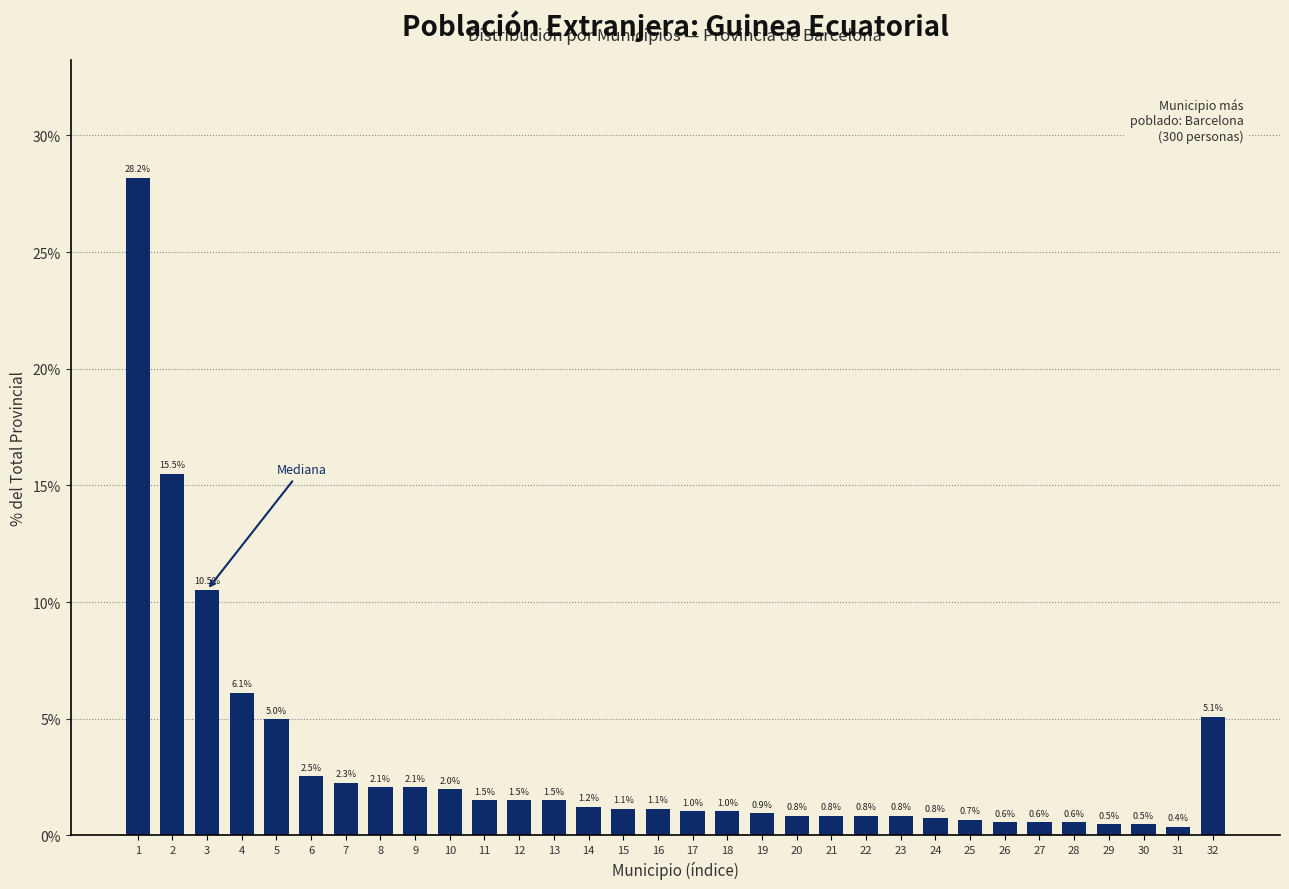

Reading left to right, transcribe all the data shown in this chart.

28.2	15.5	10.5	6.1	5.0	2.5	2.3	2.1	2.1	2.0	1.5	1.5	1.5	1.2	1.1	1.1	1.0	1.0	0.9	0.8	0.8	0.8	0.8	0.8	0.7	0.6	0.6	0.6	0.5	0.5	0.4	5.1